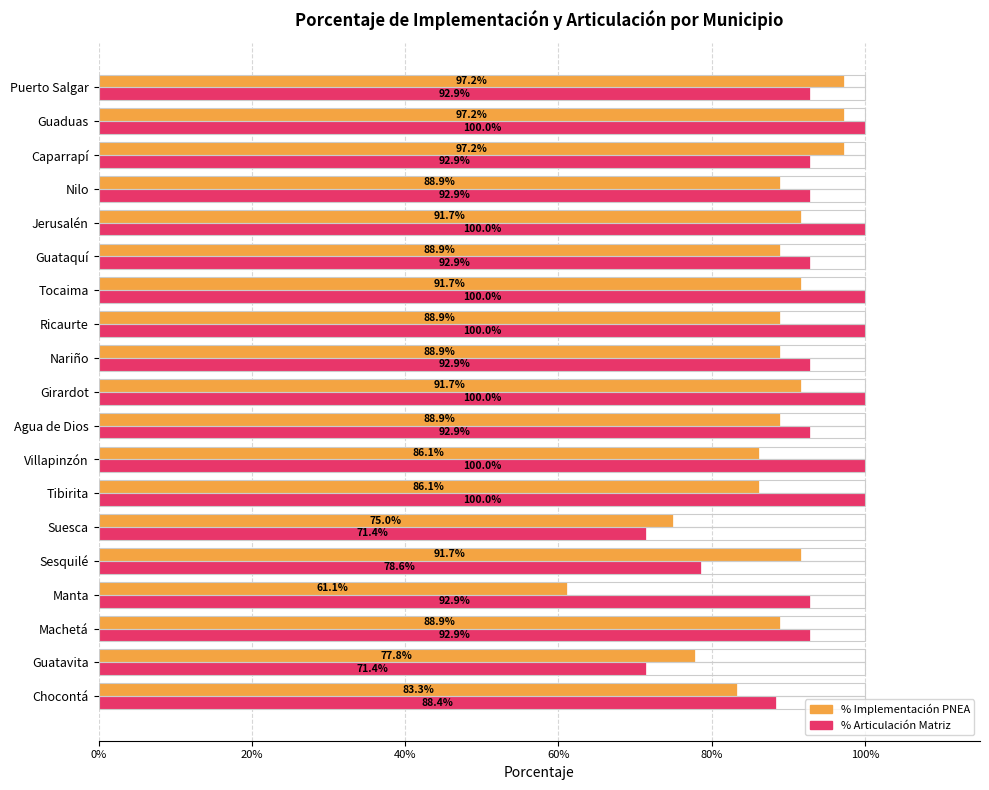

Which series has the widest spread of values?

PORCENTAJE DE IMPLEMENTACIÒN DE ESTRATEGIAS PNEA